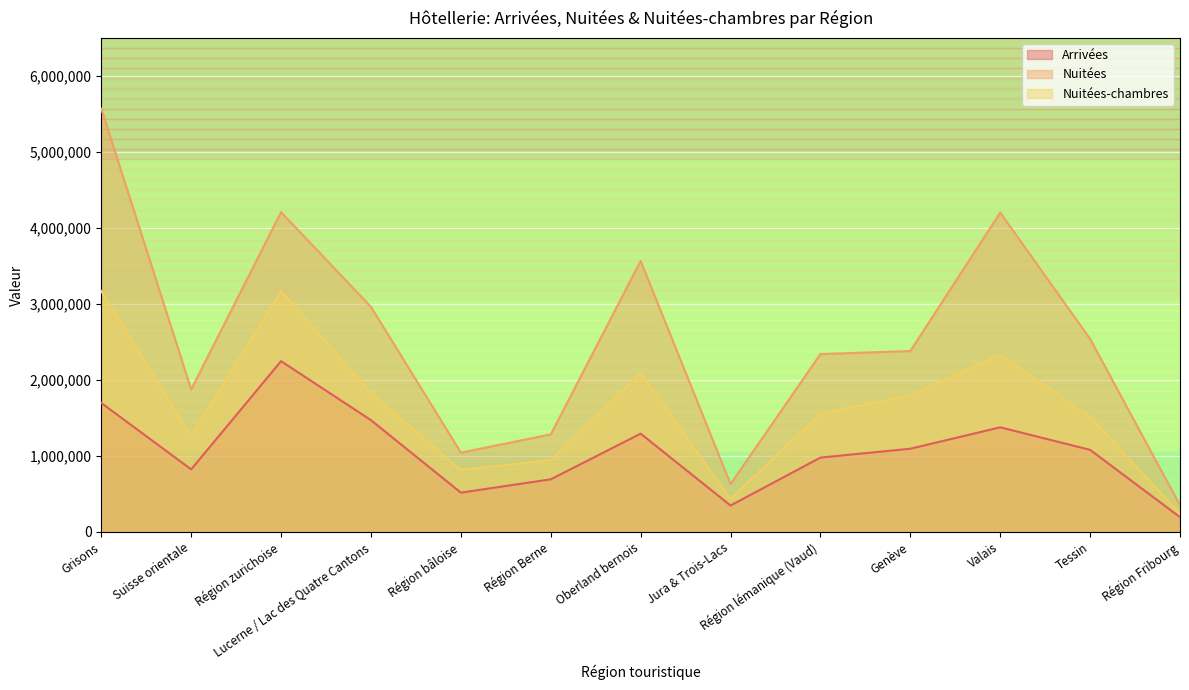

True or false: Arrivées and Nuitées-chambres cross at least once.

False